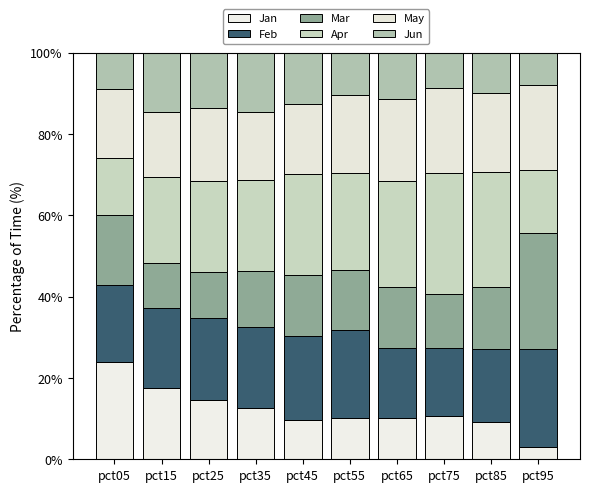

How many distinct data groups are displayed?

6